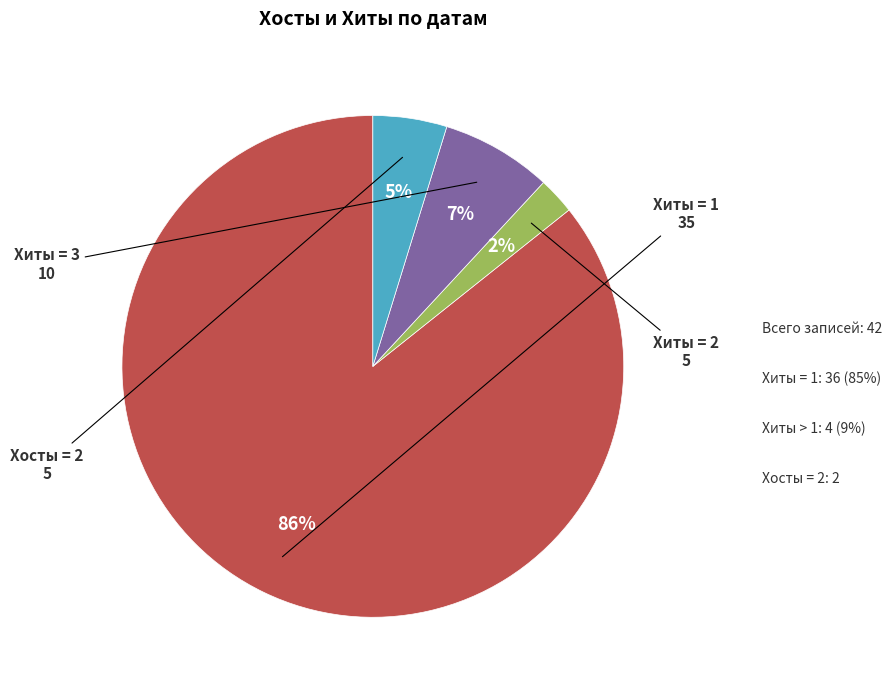

Is there a majority slice in this chart?

Yes